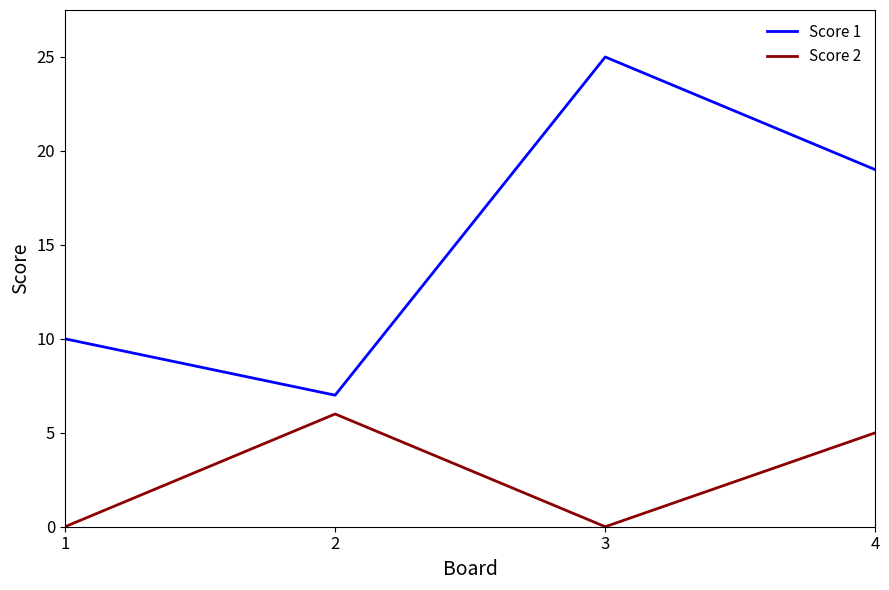

Reading left to right, transcribe all the data shown in this chart.

Score 1: 1=10	2=7	3=25	4=19
Score 2: 1=0	2=6	3=0	4=5